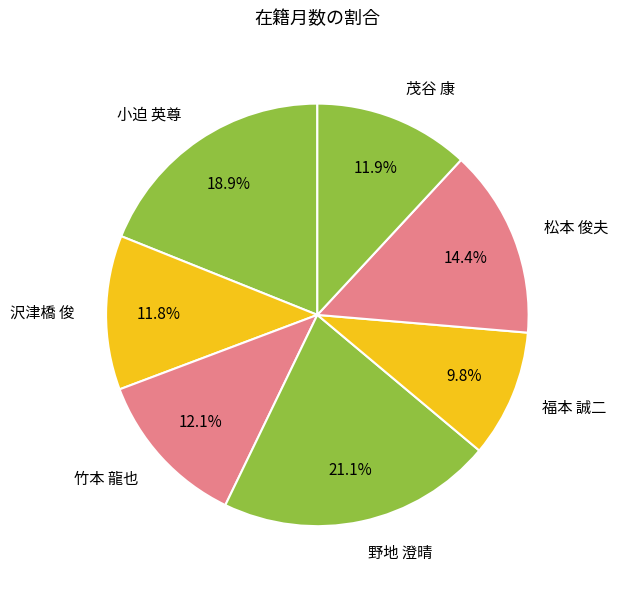

What percentage is the 竹本 龍也 slice, to the nearest percent?

12%